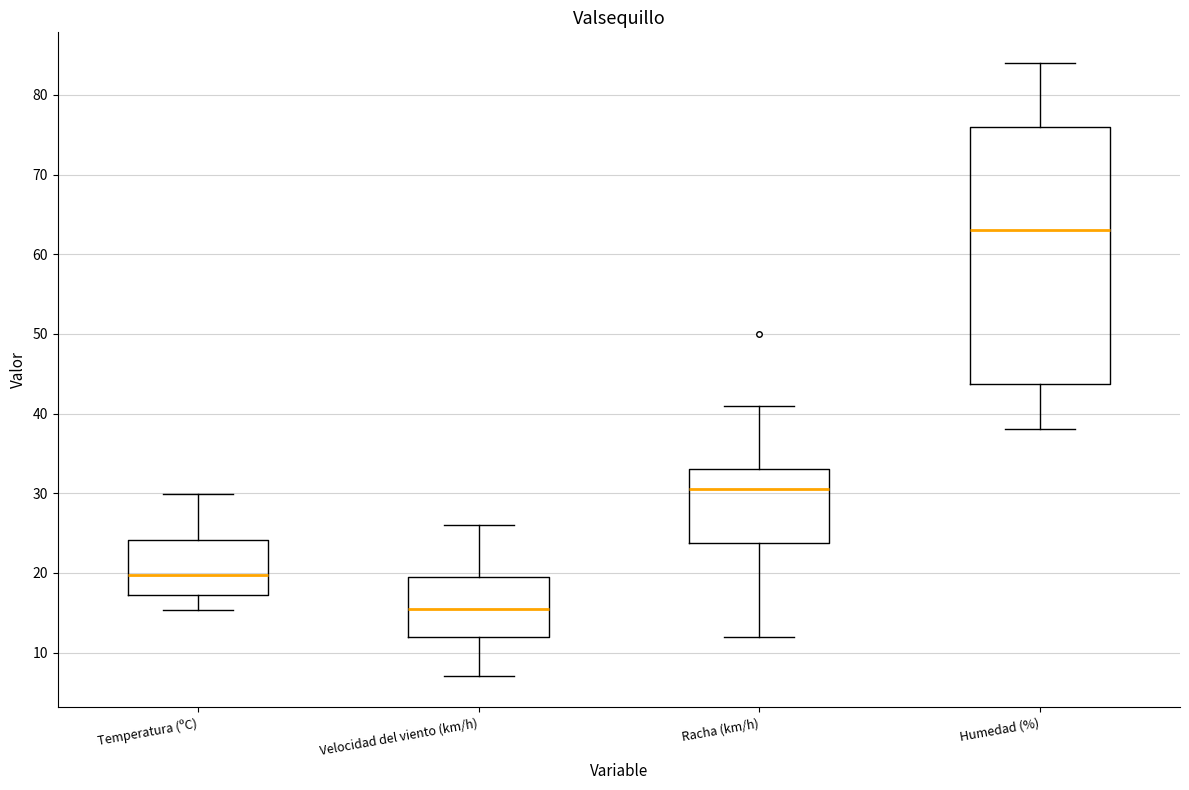

Where does the upper whisker of the box for Humedad (%) end on the y-axis? The values are not printed on the chart, so give them approximately, as read against the axis.

84